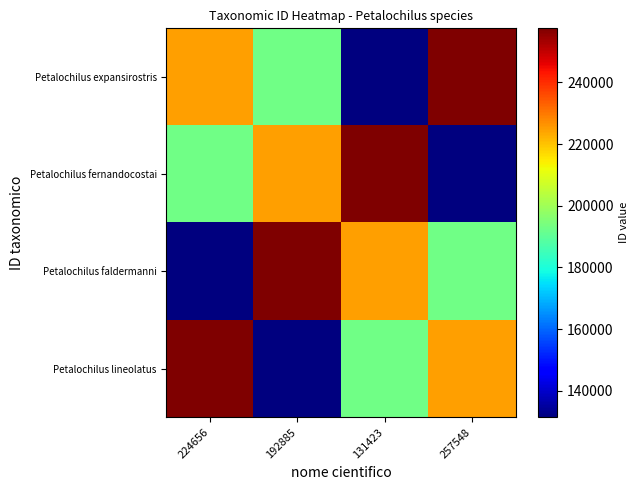

Which series has the largest total across all categories?

Petalochilus expansirostris